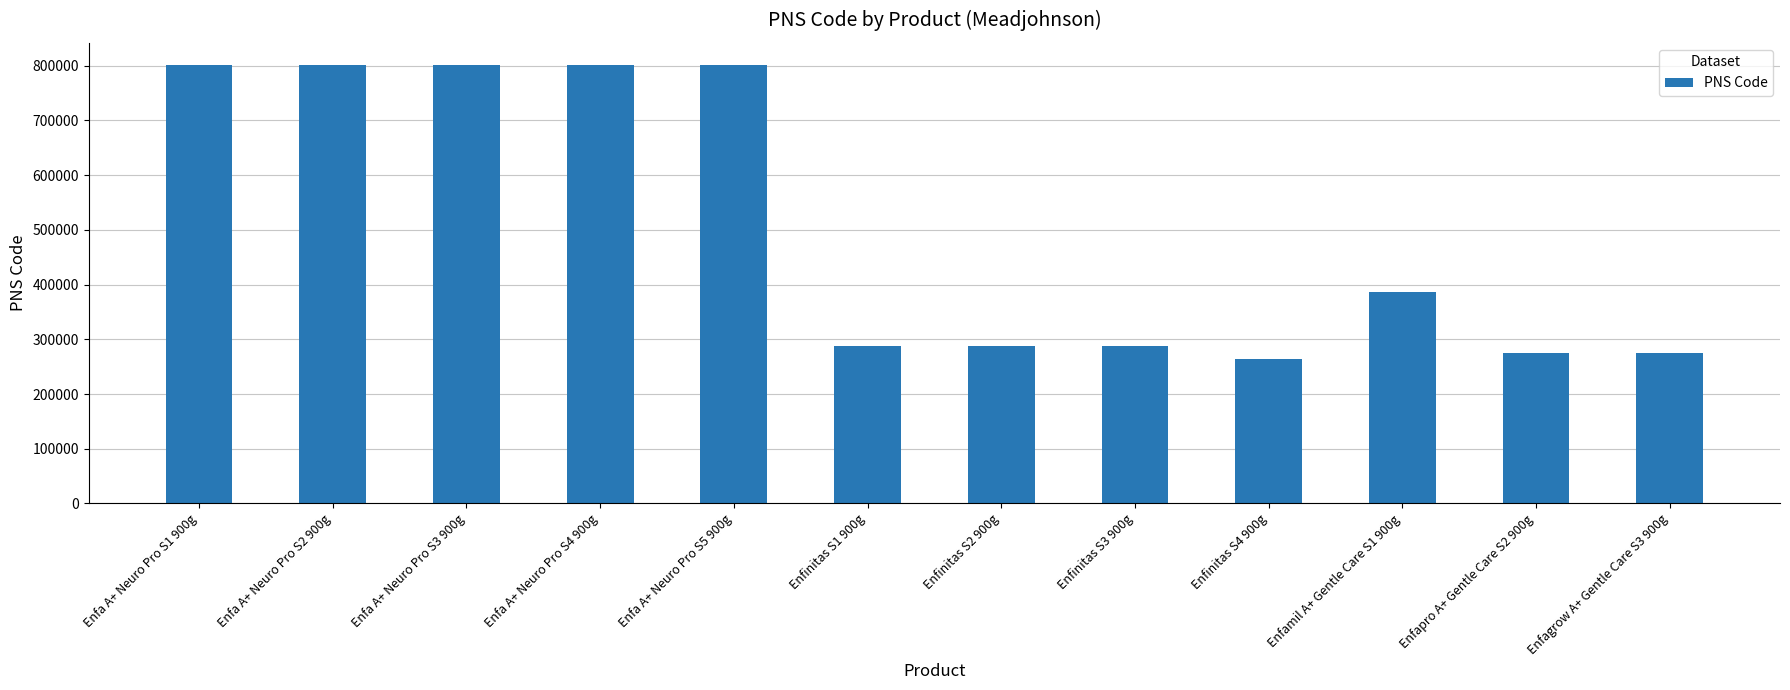

Approximately how many times larger is the value at Enfagrow A+ Gentle Care S3 900g compared to Enfa A+ Neuro Pro S3 900g?

0.3